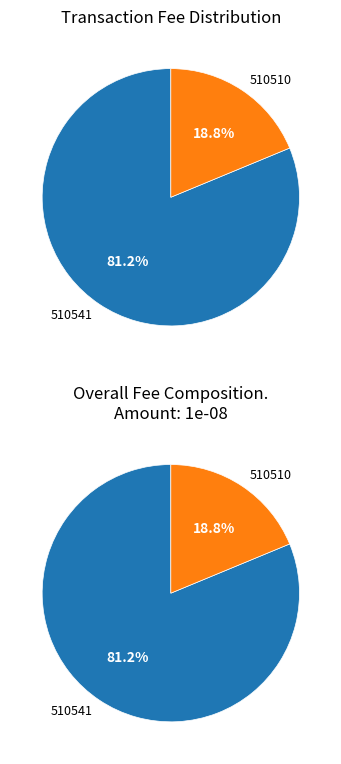

Which slice is the largest?

510541